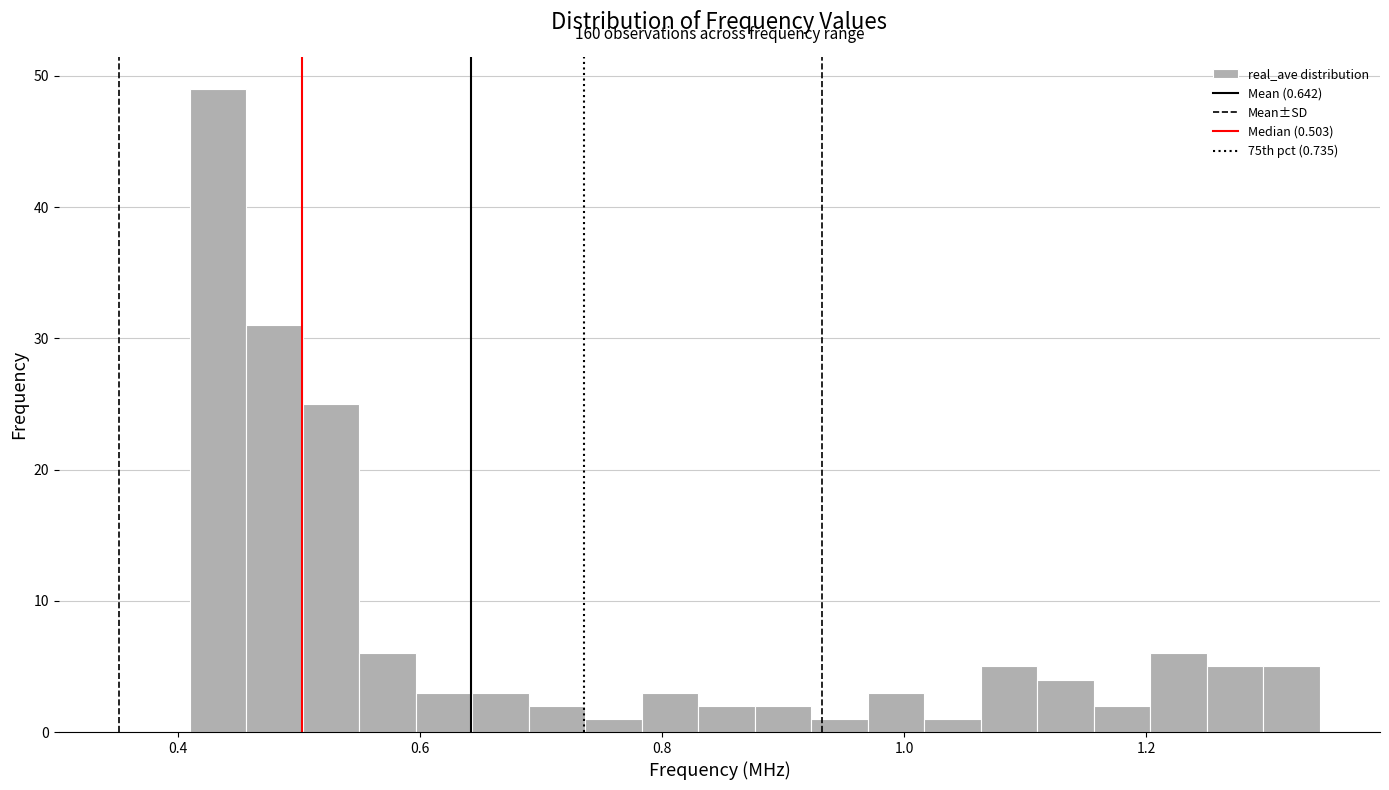

Around what value on the x-axis is the tallest bar? Give the approximate position of its centre, as read against the axis.

0.44